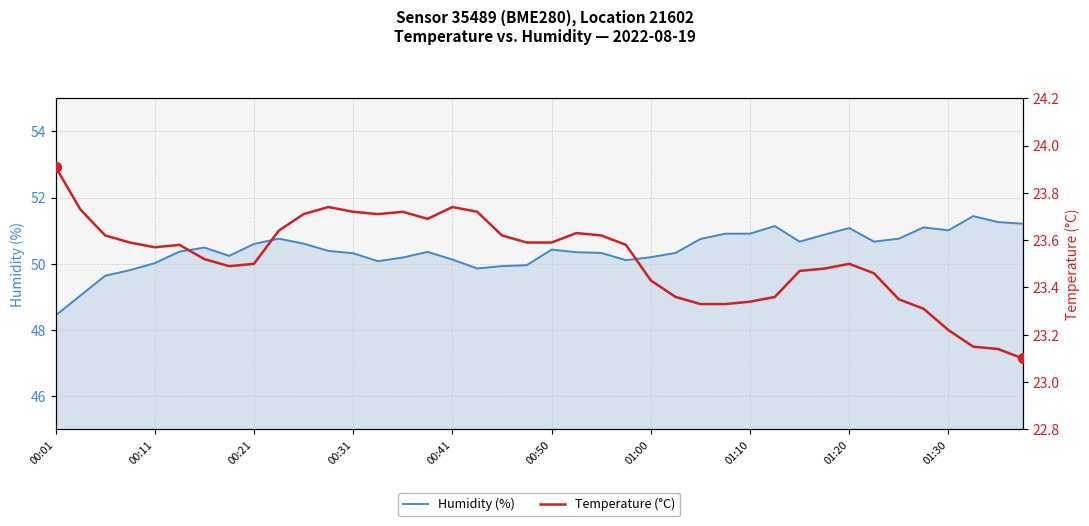

At which category is the sum across all series the highest?

37